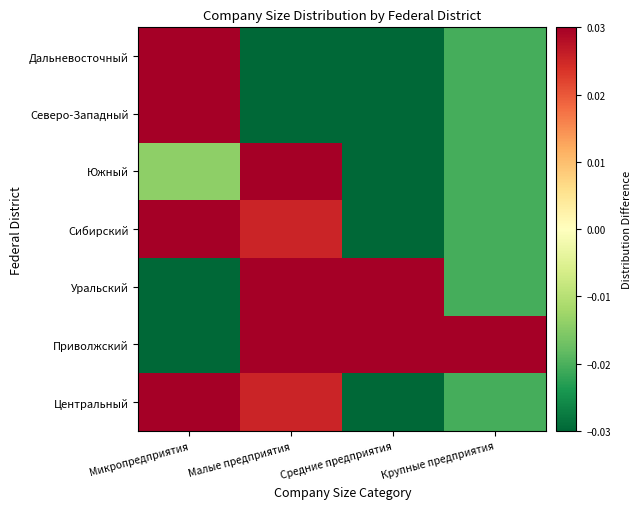

Reading right to left, transcribe all the data shown in this chart.

Центральный: Крупные предприятия=-0.0	Средние предприятия=-0.0	Малые предприятия=0.0	Микропредприятия=0.0
Приволжский: Крупные предприятия=0.1	Средние предприятия=0.1	Малые предприятия=0.1	Микропредприятия=-0.3
Уральский: Крупные предприятия=-0.0	Средние предприятия=0.1	Малые предприятия=0.1	Микропредприятия=-0.2
Сибирский: Крупные предприятия=-0.0	Средние предприятия=-0.0	Малые предприятия=0.0	Микропредприятия=0.0
Южный: Крупные предприятия=-0.0	Средние предприятия=-0.0	Малые предприятия=0.1	Микропредприятия=-0.0
Северо-Западный: Крупные предприятия=-0.0	Средние предприятия=-0.0	Малые предприятия=-0.2	Микропредприятия=0.2
Дальневосточный: Крупные предприятия=-0.0	Средние предприятия=-0.0	Малые предприятия=-0.2	Микропредприятия=0.2